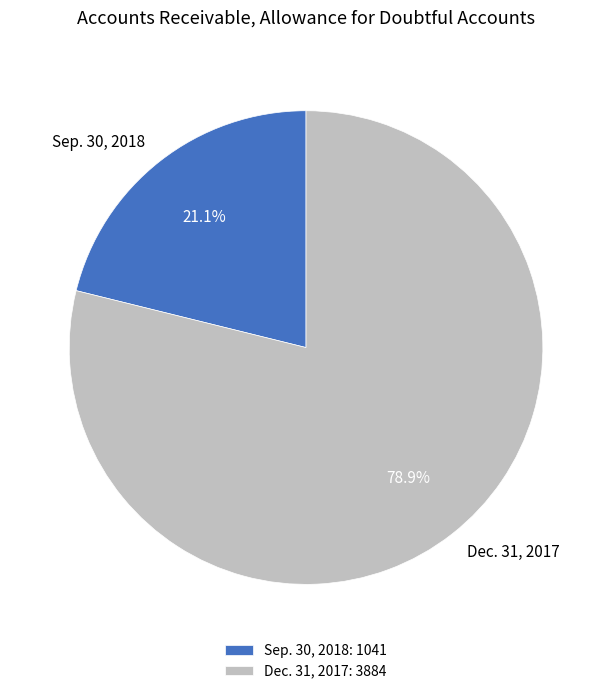

To the nearest percent, what is the difference between the Dec. 31, 2017 and Sep. 30, 2018 slice percentages?

58%